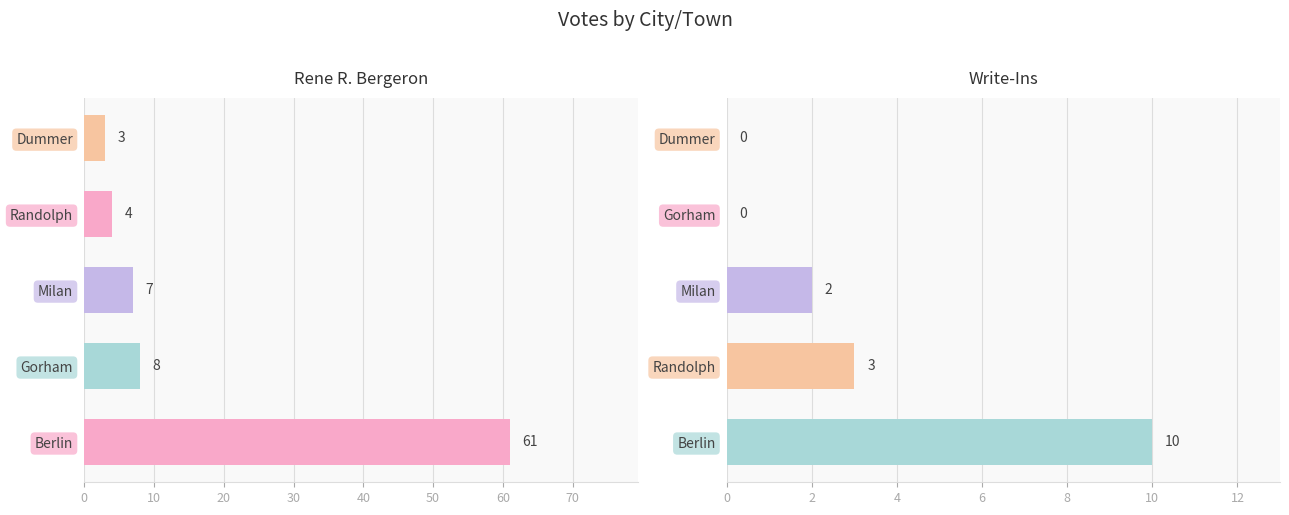

Which series changed the most between 0 and 30?

Rene R. Bergeron